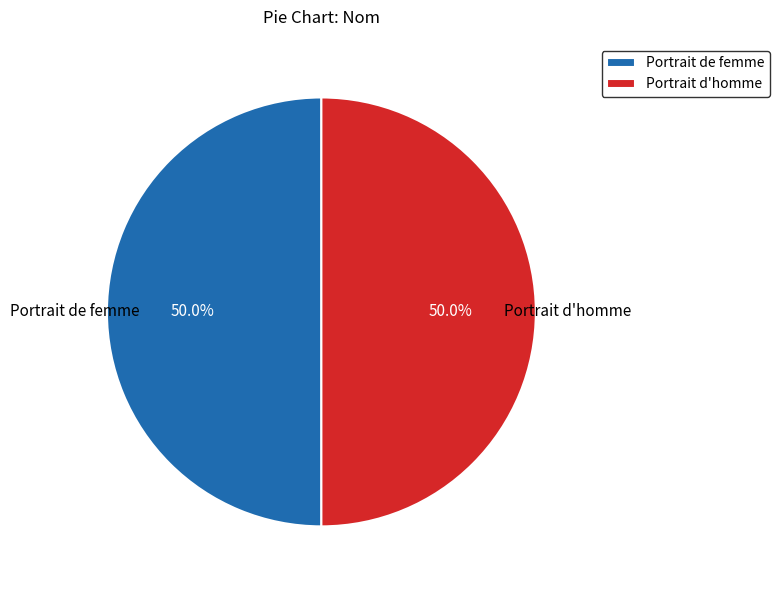

What percentage do Portrait de femme and Portrait d'homme together represent?

100.0%